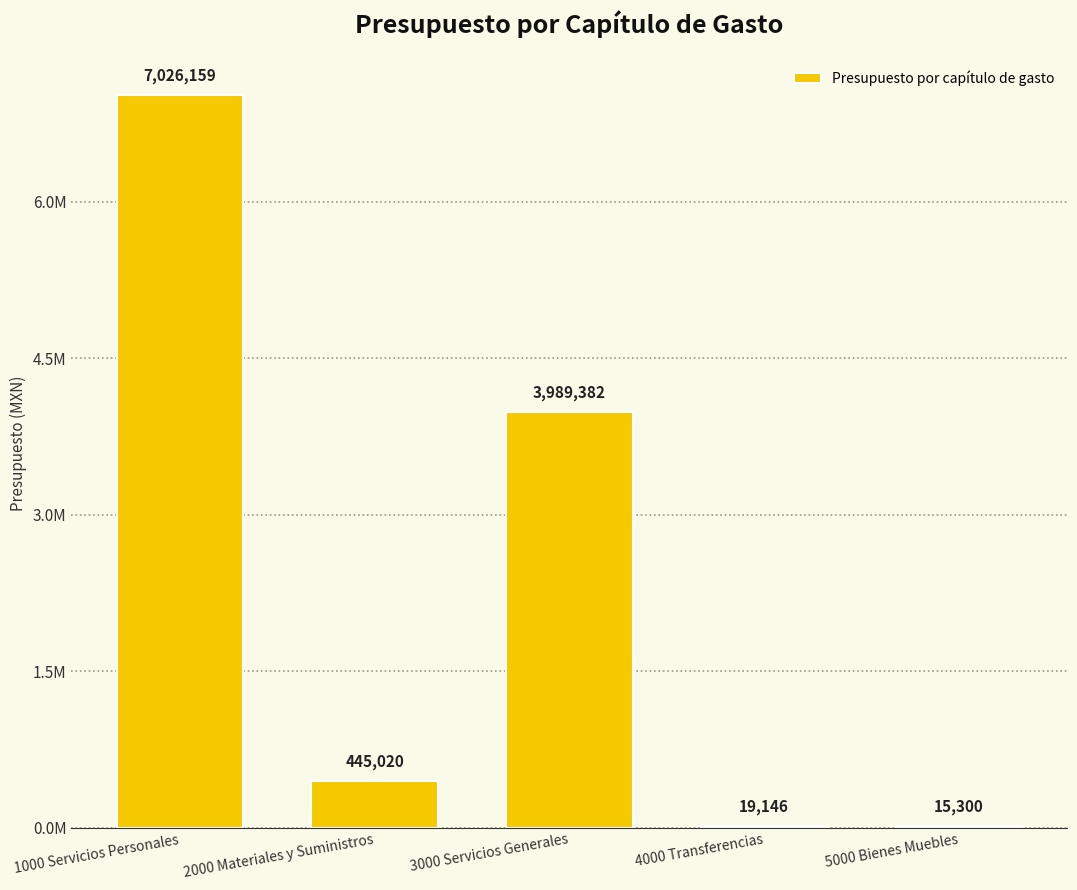

What is the smallest value displayed?

15300